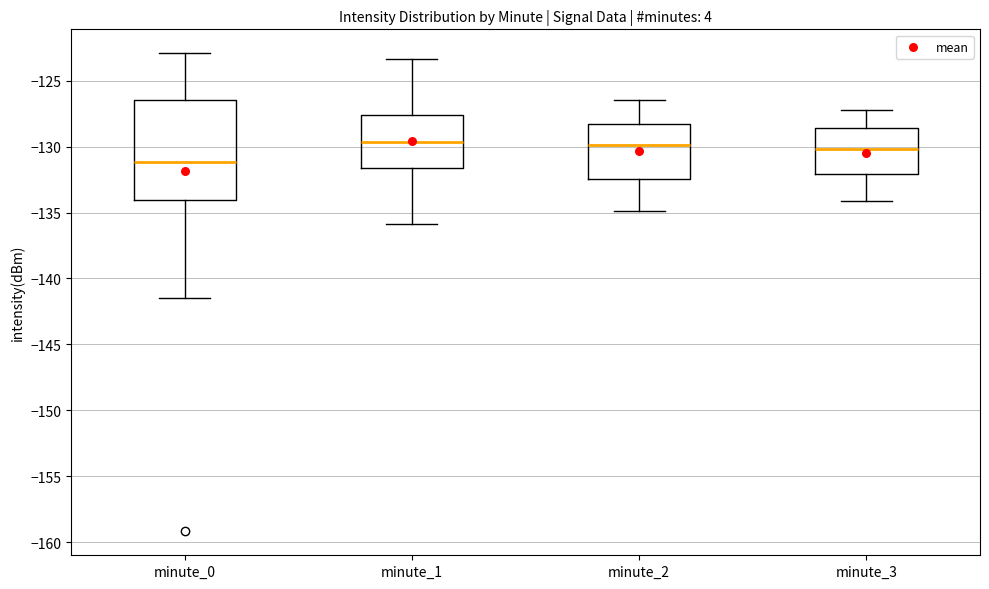

Reading left to right, transcribe this box plot: for each box, give where its median line is, the range the box spans, and where its two whiskers end, as read against the y-axis. The values are not printed on the chart, so give them approximately, as read against the axis.

minute_0: median -131.0, box -134.0 to -126.5, whiskers -141.5 to -123.0
minute_1: median -129.5, box -131.5 to -127.5, whiskers -136.0 to -123.5
minute_2: median -130.0, box -132.5 to -128.5, whiskers -135.0 to -126.5
minute_3: median -130.0, box -132.0 to -128.5, whiskers -134.0 to -127.0